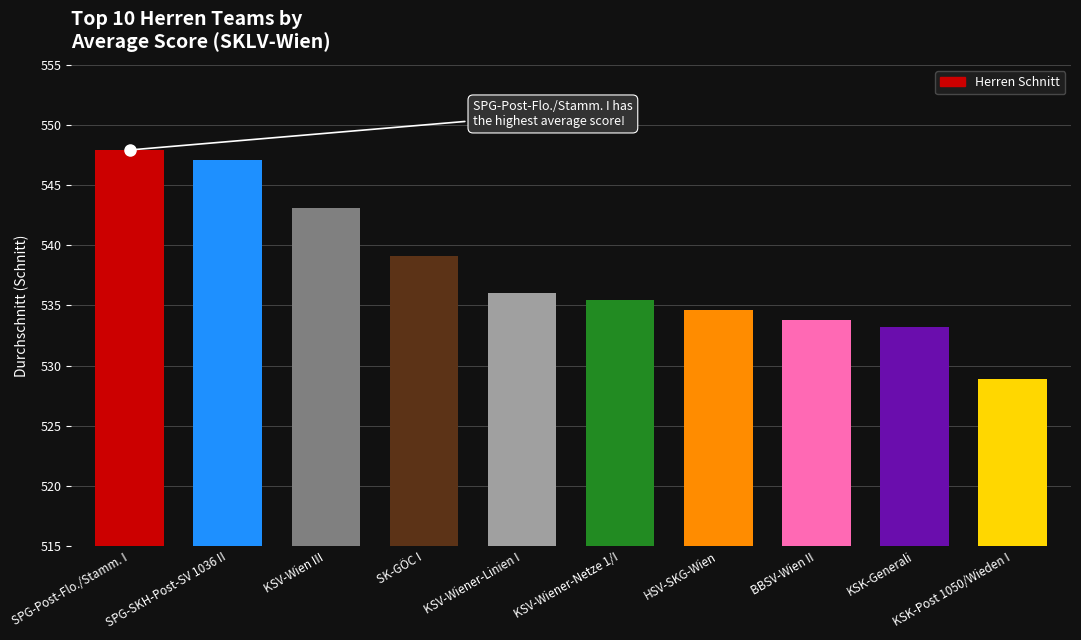

Are the bars grouped side by side (vs. stacked)?

No